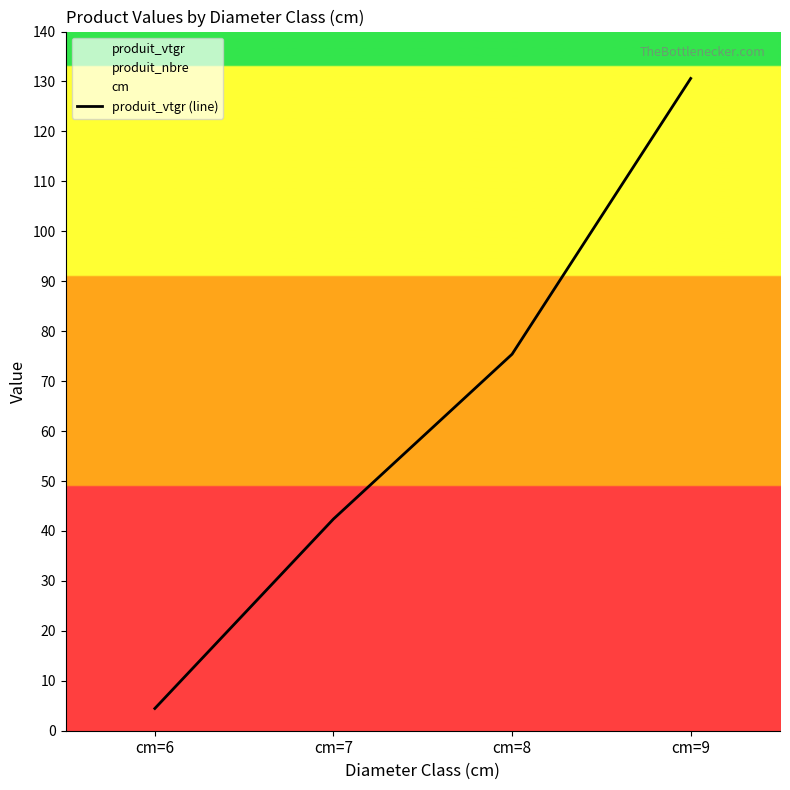

Approximately how many times larger is the value at cm=6 compared to cm=8?

0.1